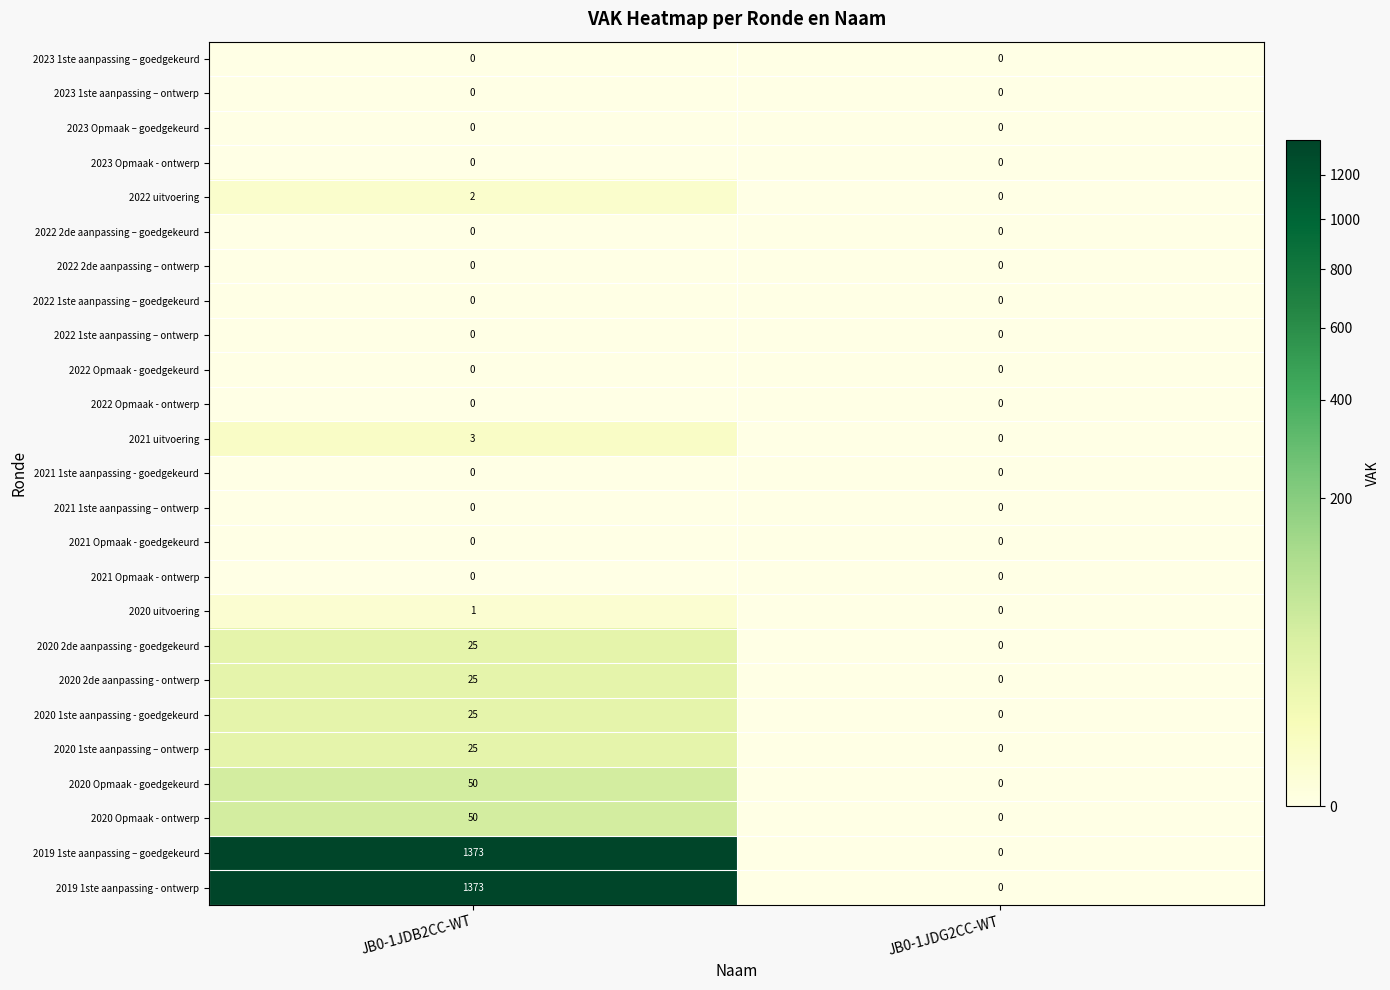

What is the difference between the highest and lowest values at JB0-1JDB2CC-WT?

1373